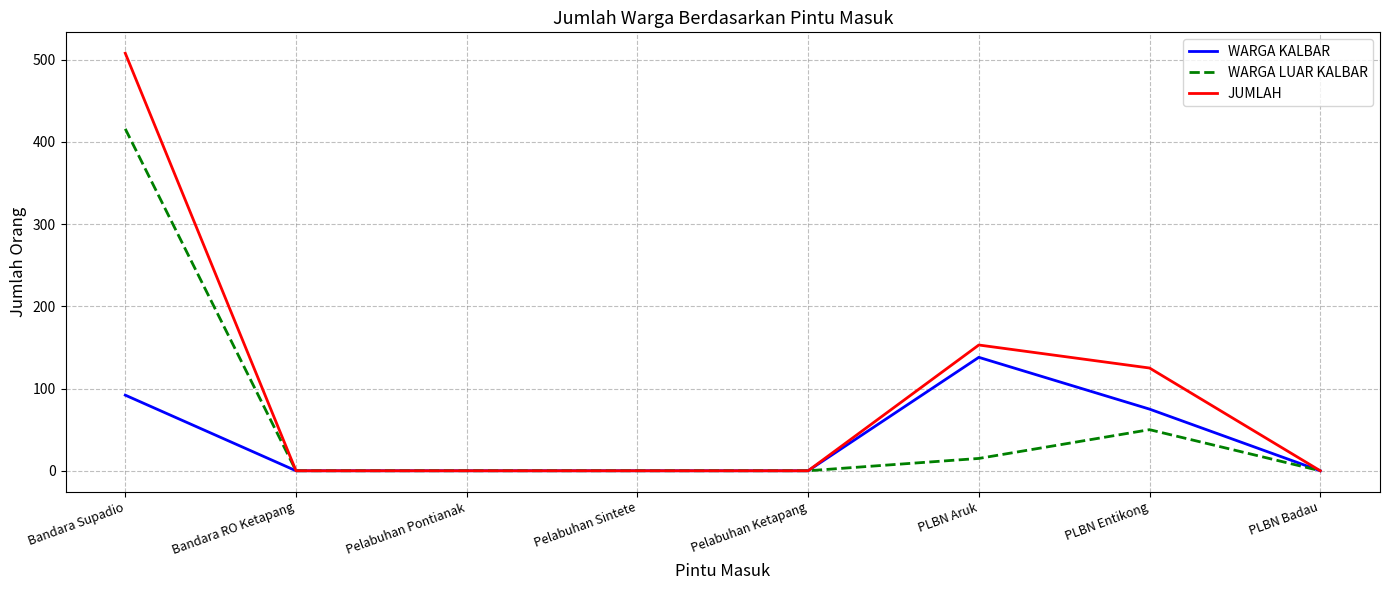

What is the highest value of the WARGA LUAR KALBAR series?

416